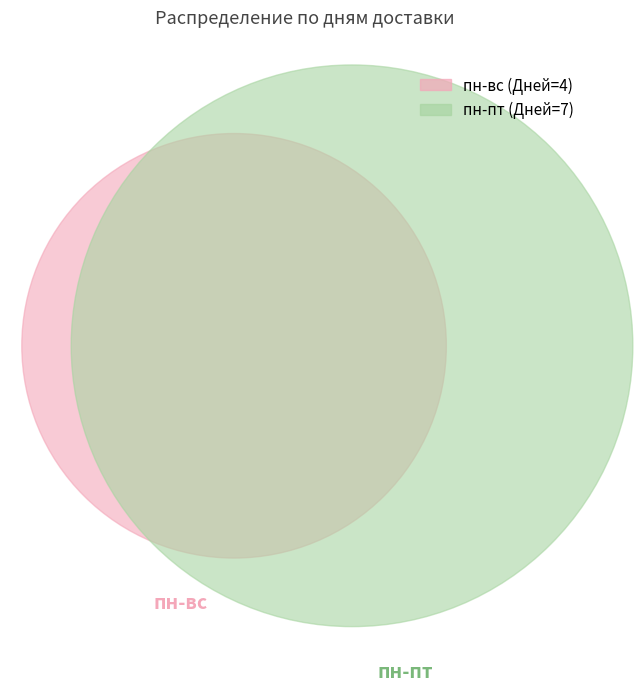

To the nearest percent, what is the difference between the largest and smallest slice percentages?

27%